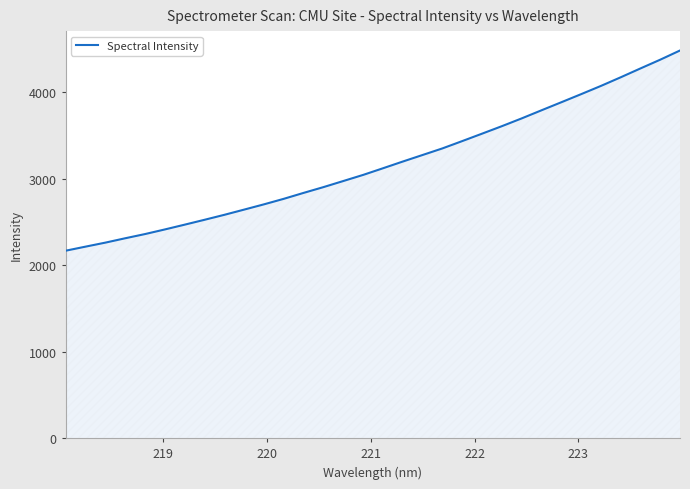

What is the greatest value displayed?

4482.0